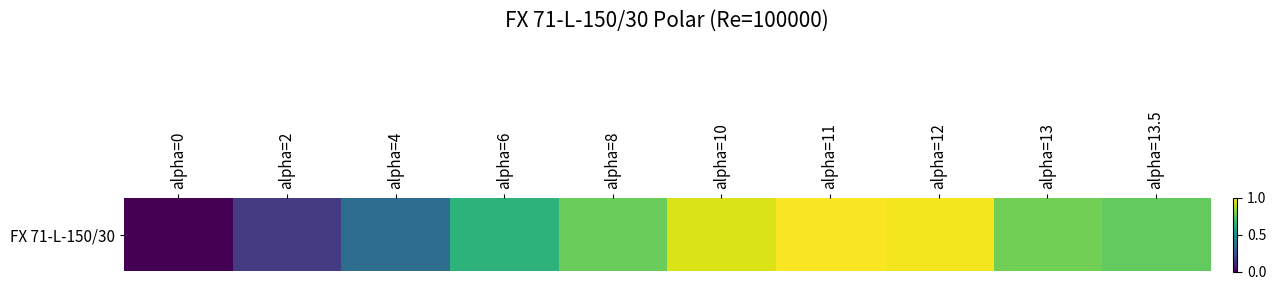

Rank the categories by value from highest to lowest.

alpha=11, alpha=12, alpha=10, alpha=13, alpha=8, alpha=13.5, alpha=6, alpha=4, alpha=2, alpha=0